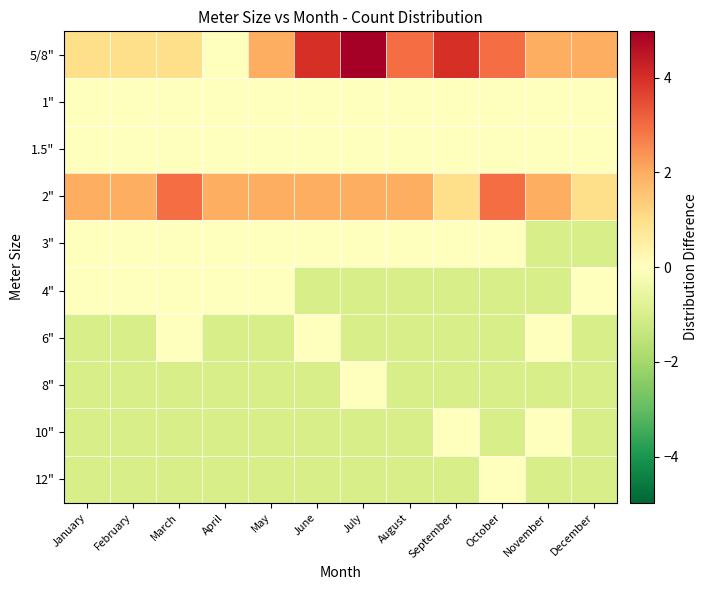

List the series in order of their peak value, highest first.

5/8", 2", 1", 1.5", 3", 4", 6", 8", 10", 12"